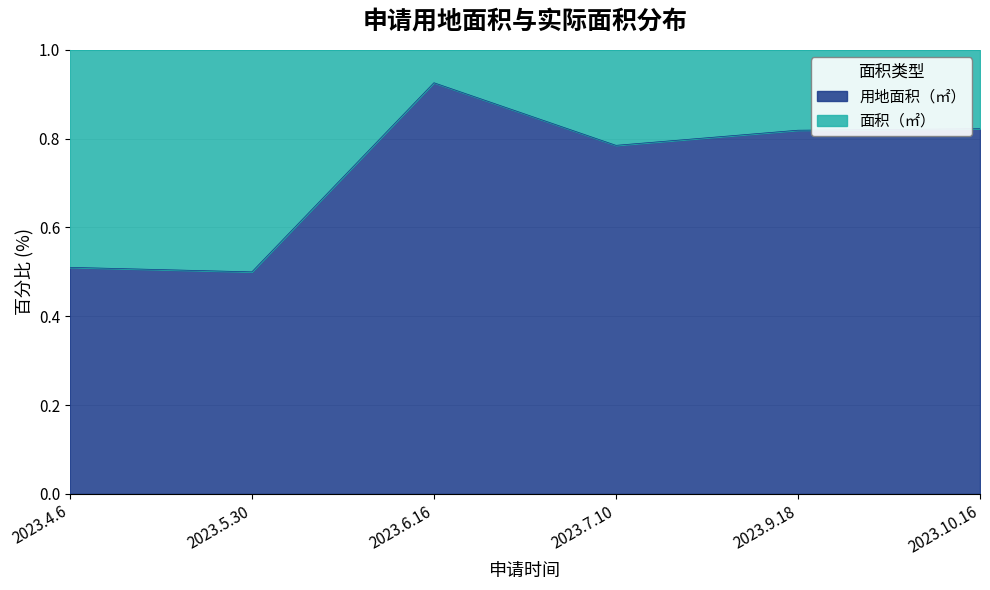

Count the values in the range 0 to 1.

6